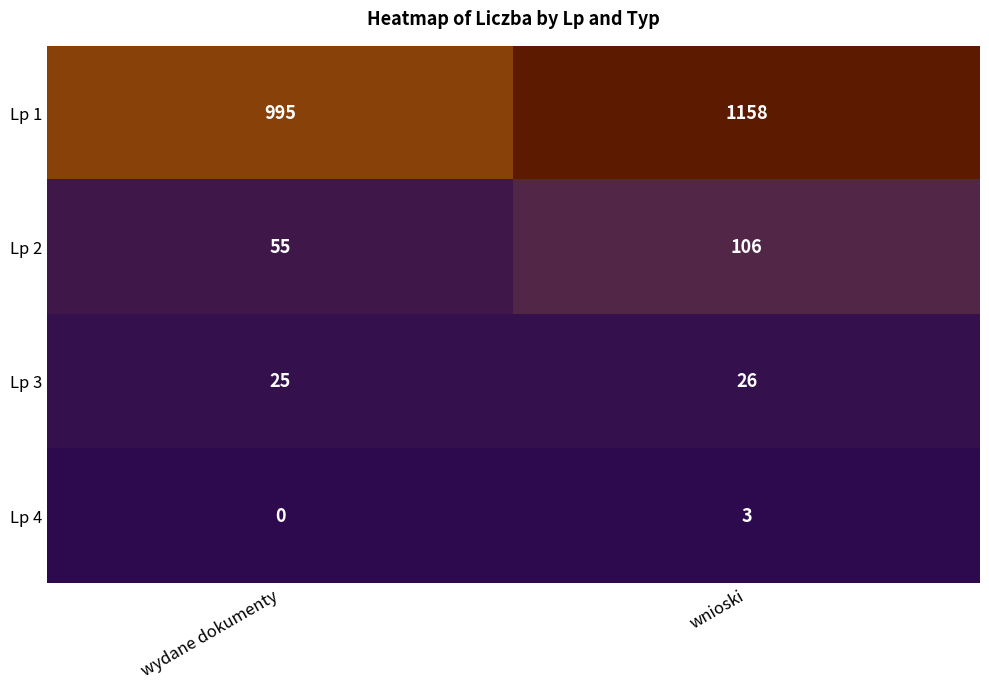

What is the greatest value displayed?

1158